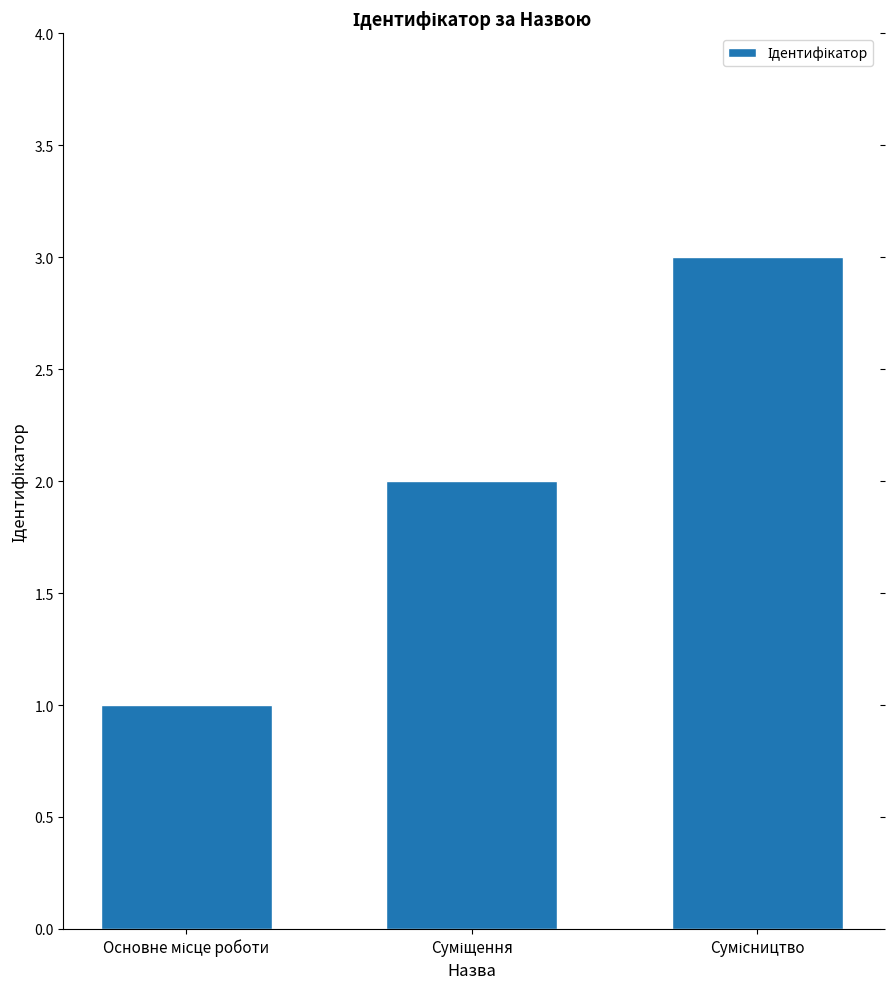

What is the greatest value displayed?

3